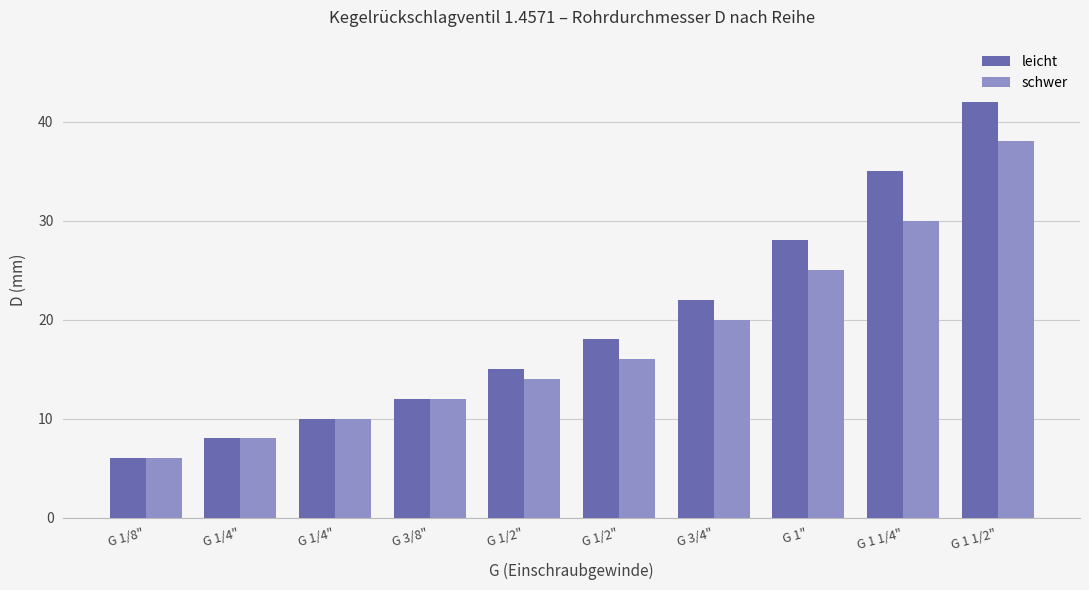

Which series has the largest total across all categories?

leicht